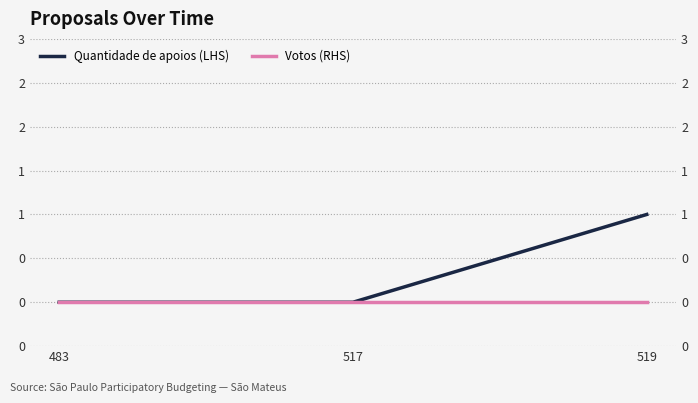

What are all the series names shown in the legend?

Quantidade de apoios (LHS), Votos (RHS)